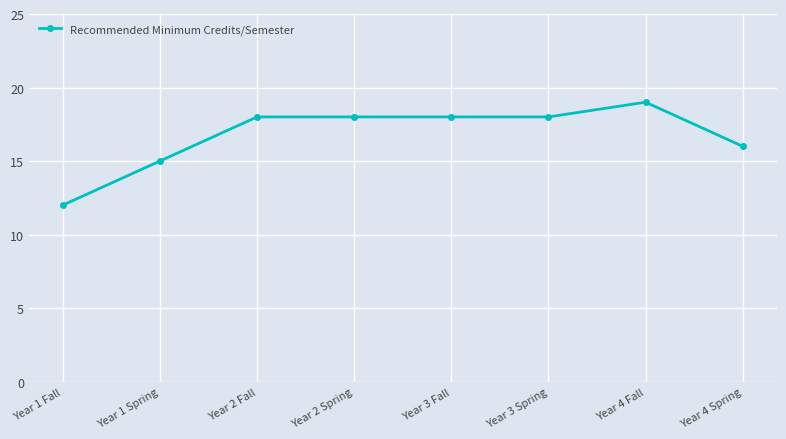

The chart shows a value of 18 at Year 3 Fall. True or false?

True